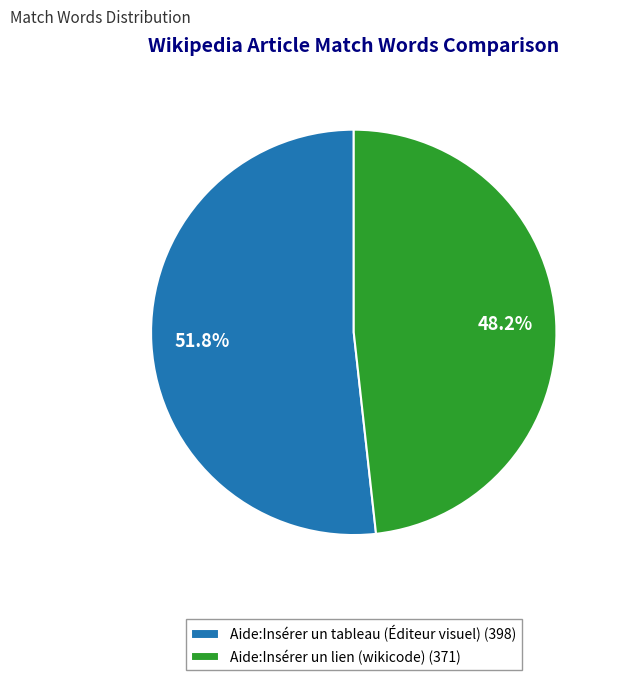

Combined, what portion of the pie is Aide:Insérer un lien (wikicode) and Aide:Insérer un tableau (Éditeur visuel)?

100.0%